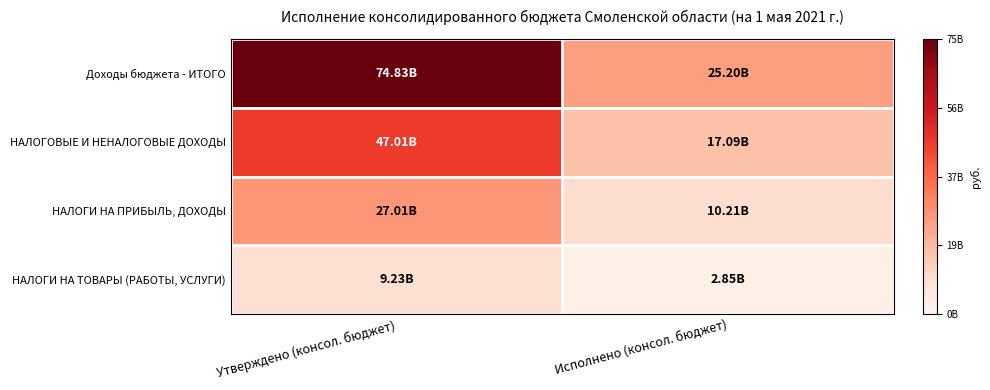

Reading right to left, transcribe all the data shown in this chart.

Доходы бюджета - ИТОГО: Исполнено (консол. бюджет)=25202894104.3	Утверждено (консол. бюджет)=74826527169.4
НАЛОГОВЫЕ И НЕНАЛОГОВЫЕ ДОХОДЫ: Исполнено (консол. бюджет)=17090130330.4	Утверждено (консол. бюджет)=47008650094.9
НАЛОГИ НА ПРИБЫЛЬ, ДОХОДЫ: Исполнено (консол. бюджет)=10209237206.4	Утверждено (консол. бюджет)=27011282165.0
НАЛОГИ НА ТОВАРЫ (РАБОТЫ, УСЛУГИ): Исполнено (консол. бюджет)=2848522277.2	Утверждено (консол. бюджет)=9234377526.0